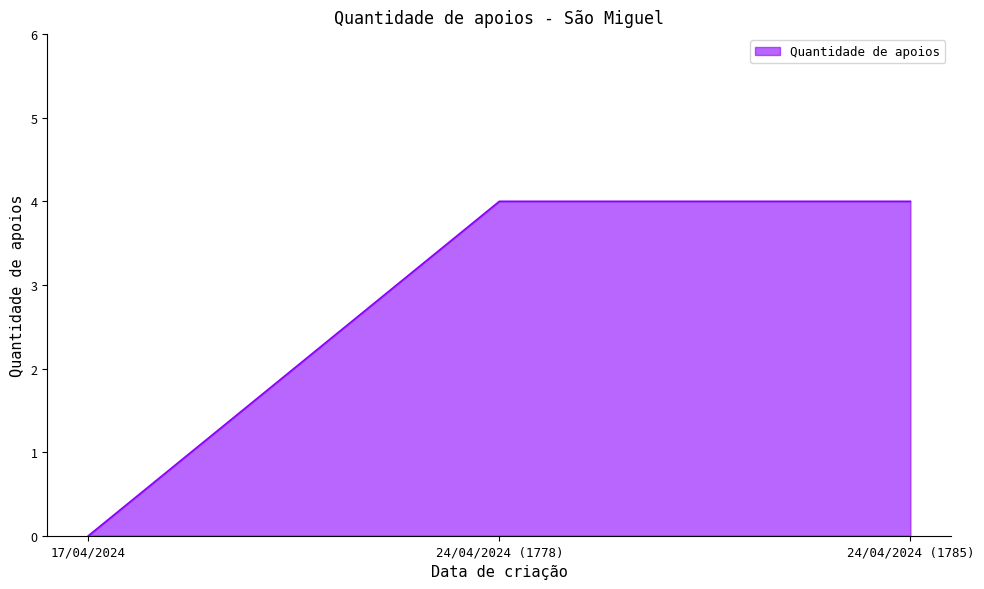

What is the difference between the second highest and minimum values?

4